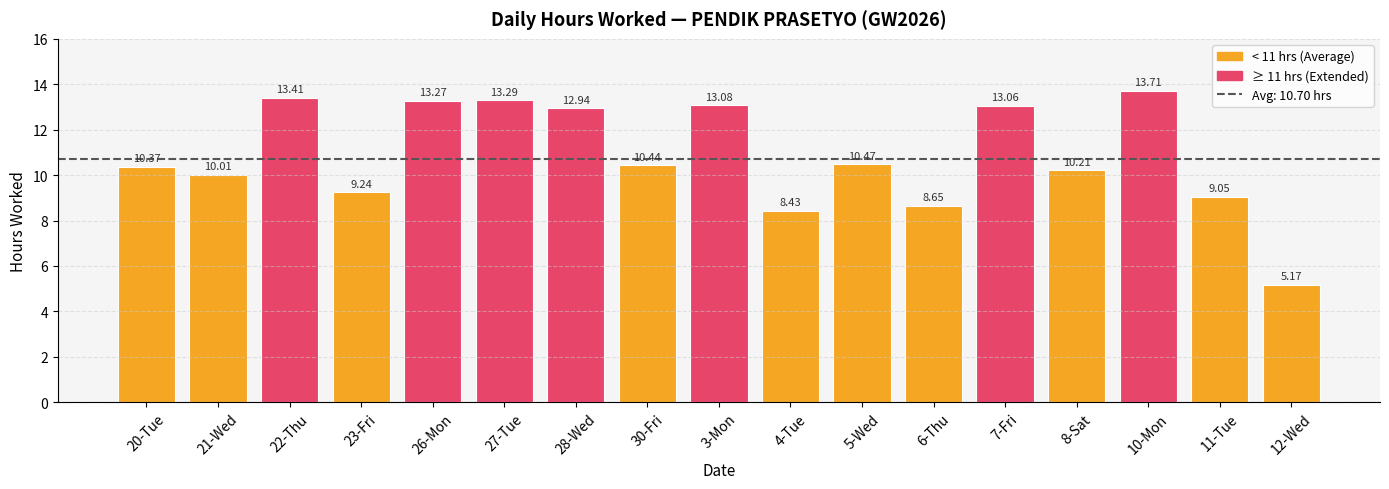

What is the difference between the values at 20-Tue and 10-Mon?

3.3